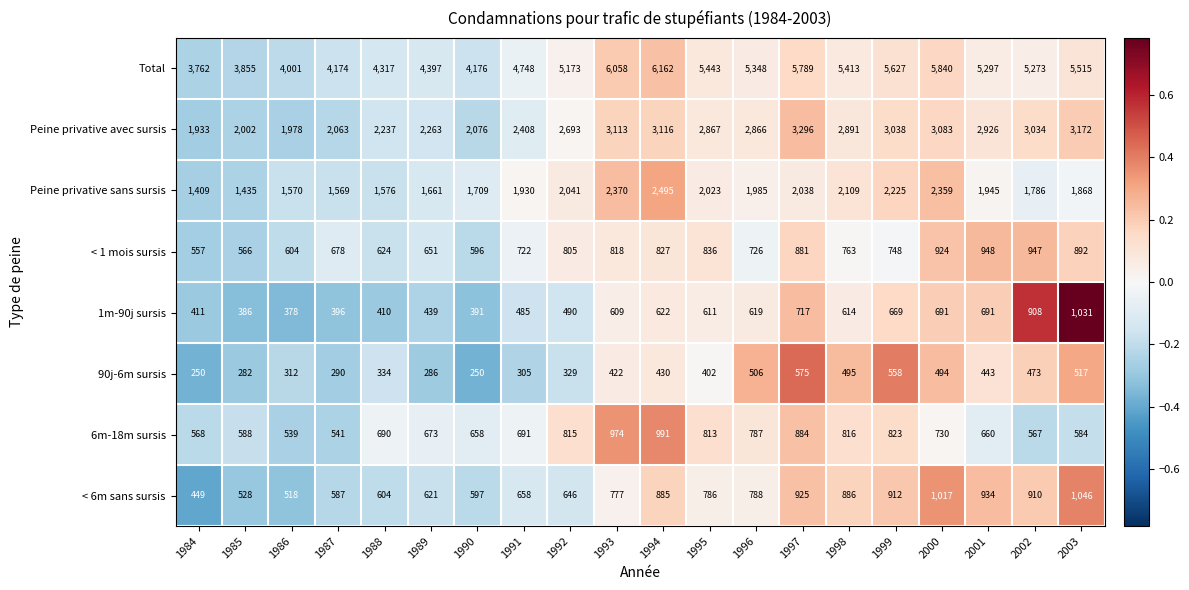

What is the total value across all series at 1997?

15105